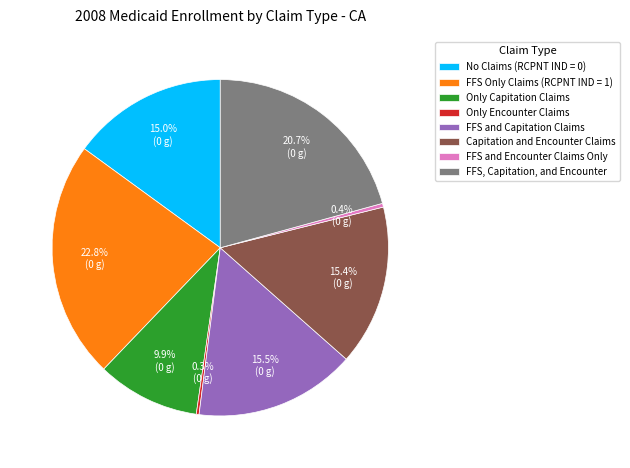

How much of the chart is everything except FFS Only Claims (RCPNT IND = 1)?

77.2%